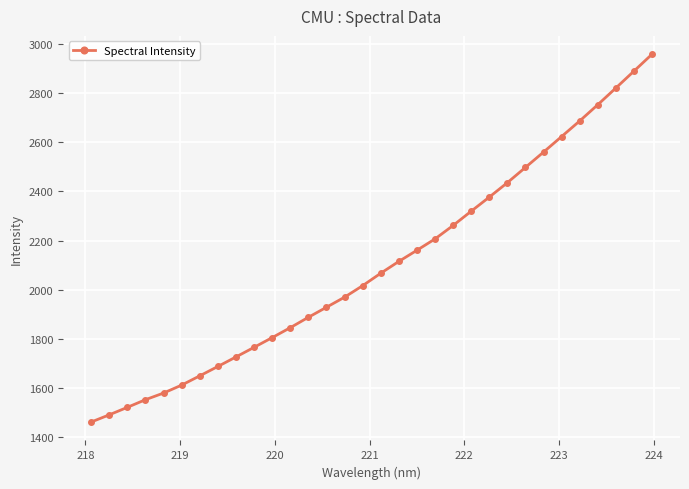

What is the average value?

2100.6